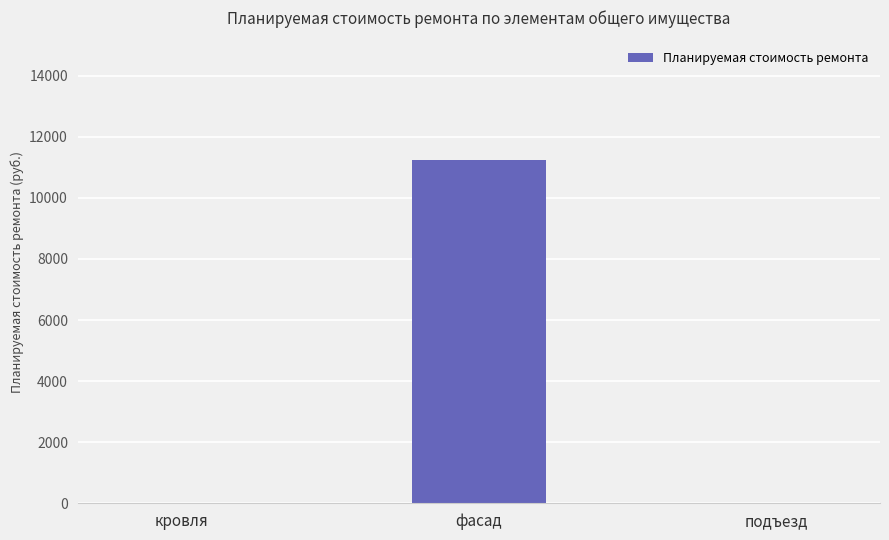

Read the value at фасад.

11226.6